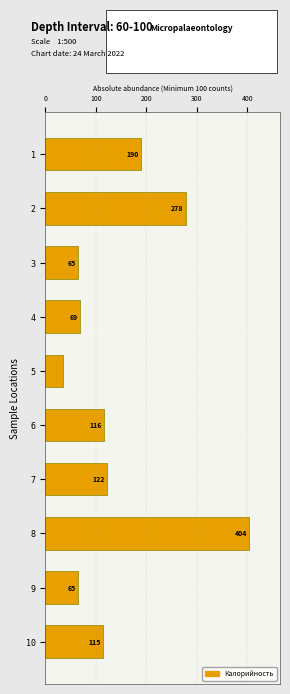

The chart shows a value of 63.0 at 10. True or false?

False